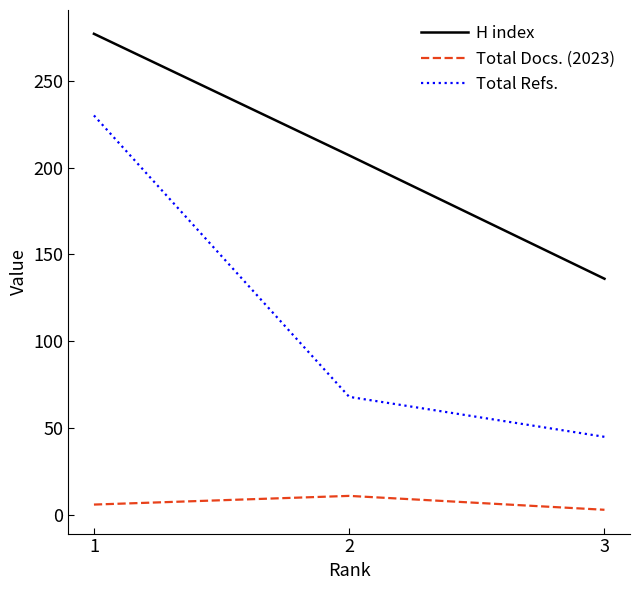

List the series in order of their peak value, lowest first.

Total Docs. (2023), Total Refs., H index